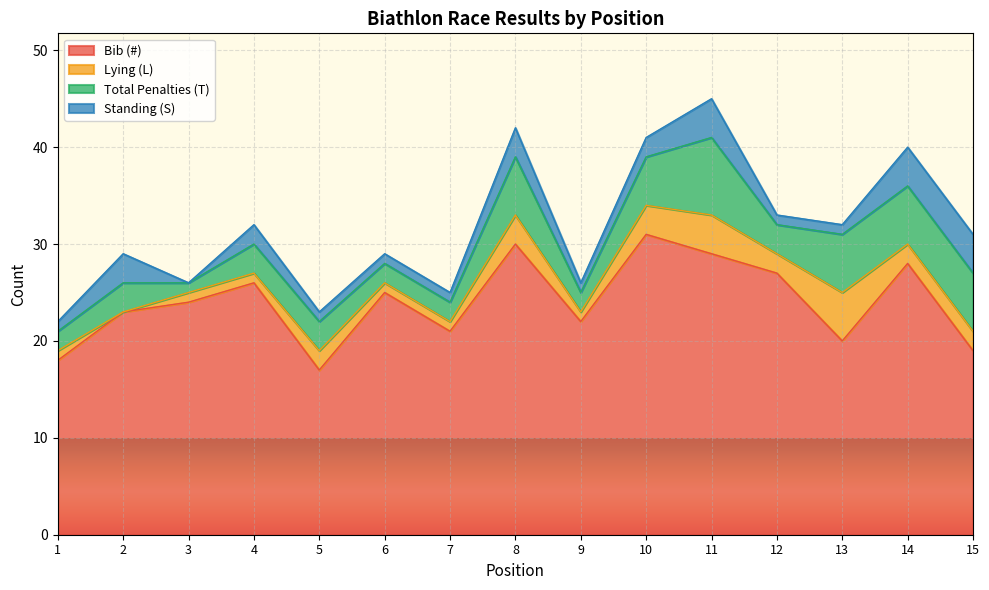

How many positive values does the Lying (L) series have?

14